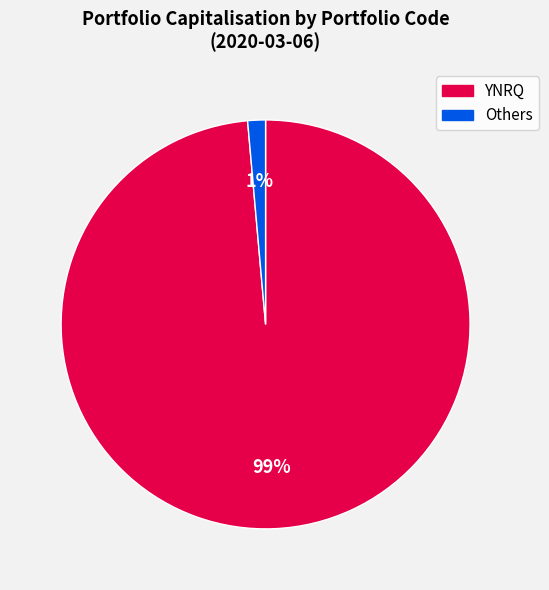

Does any single category account for the majority?

Yes